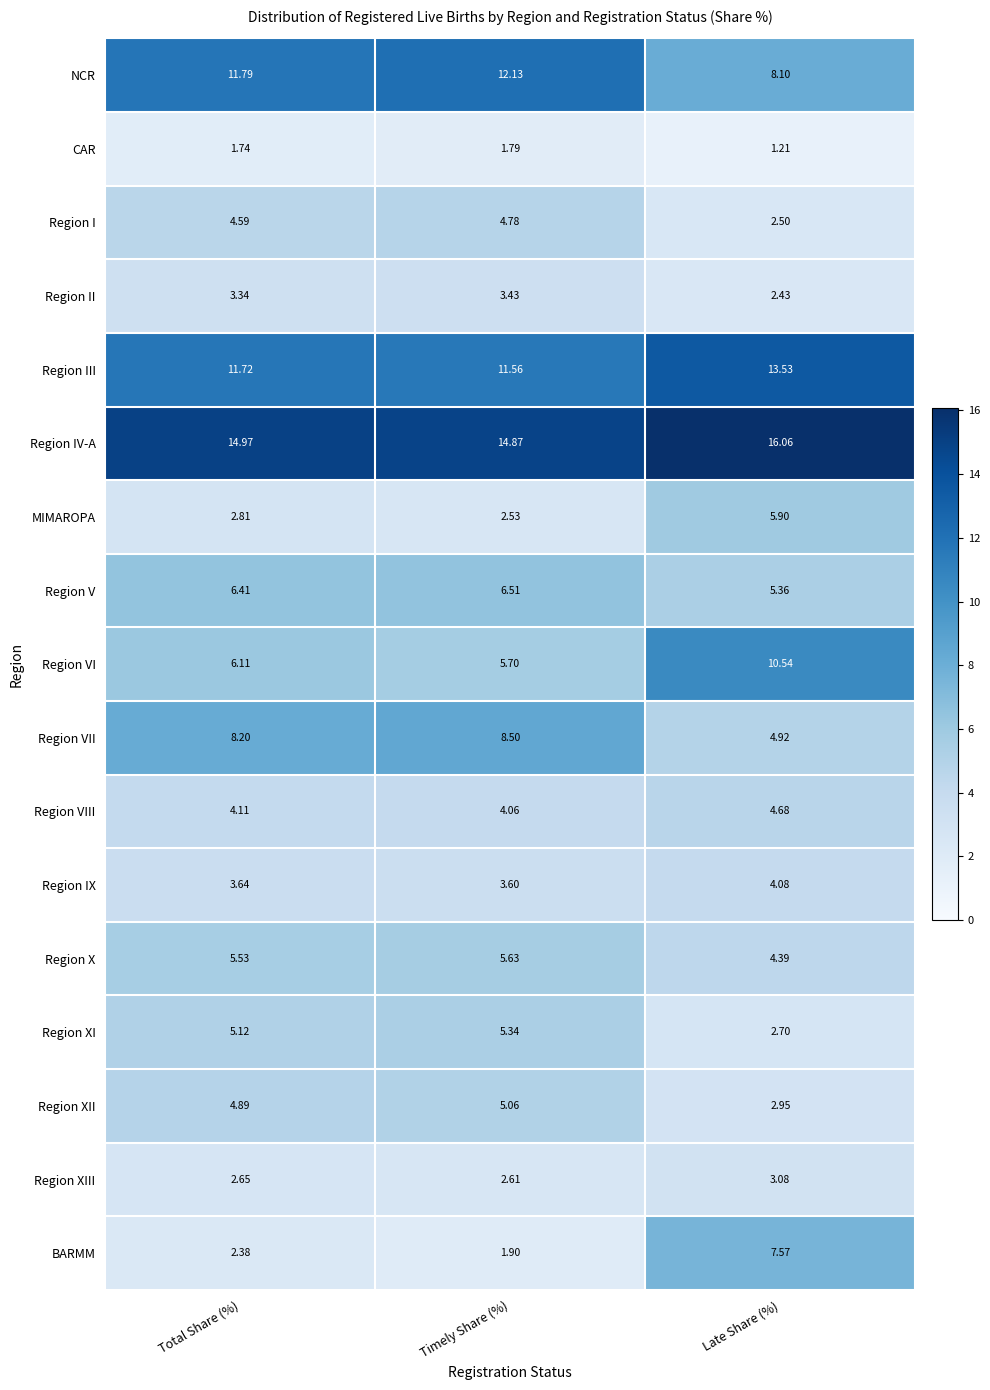

Where is Region XI nearest to the value 4?

Total Share (%)